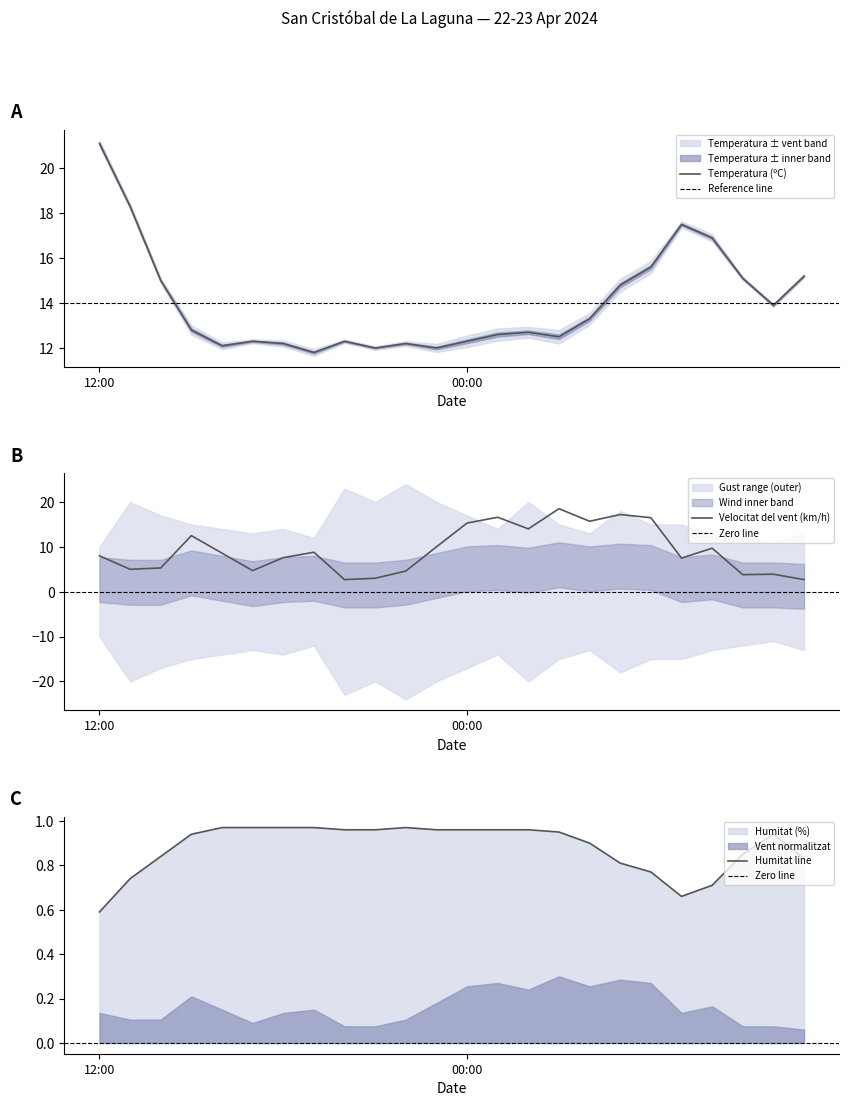

What is the minimum value for Temperatura (ºC)?

11.8